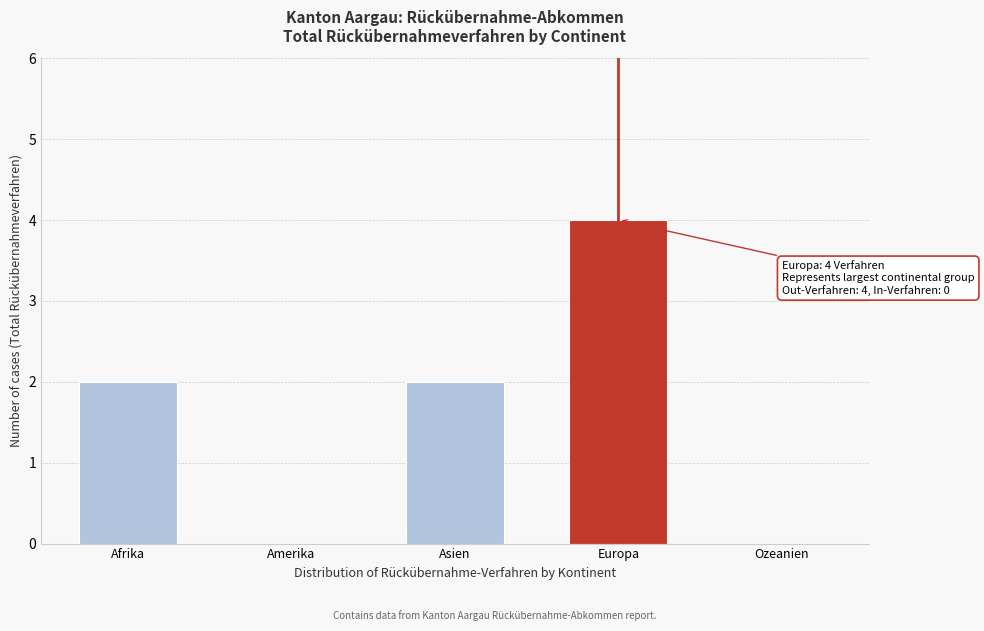

Reading right to left, extract all data points from this chart.

Ozeanien=0	Europa=4	Asien=2	Amerika=0	Afrika=2